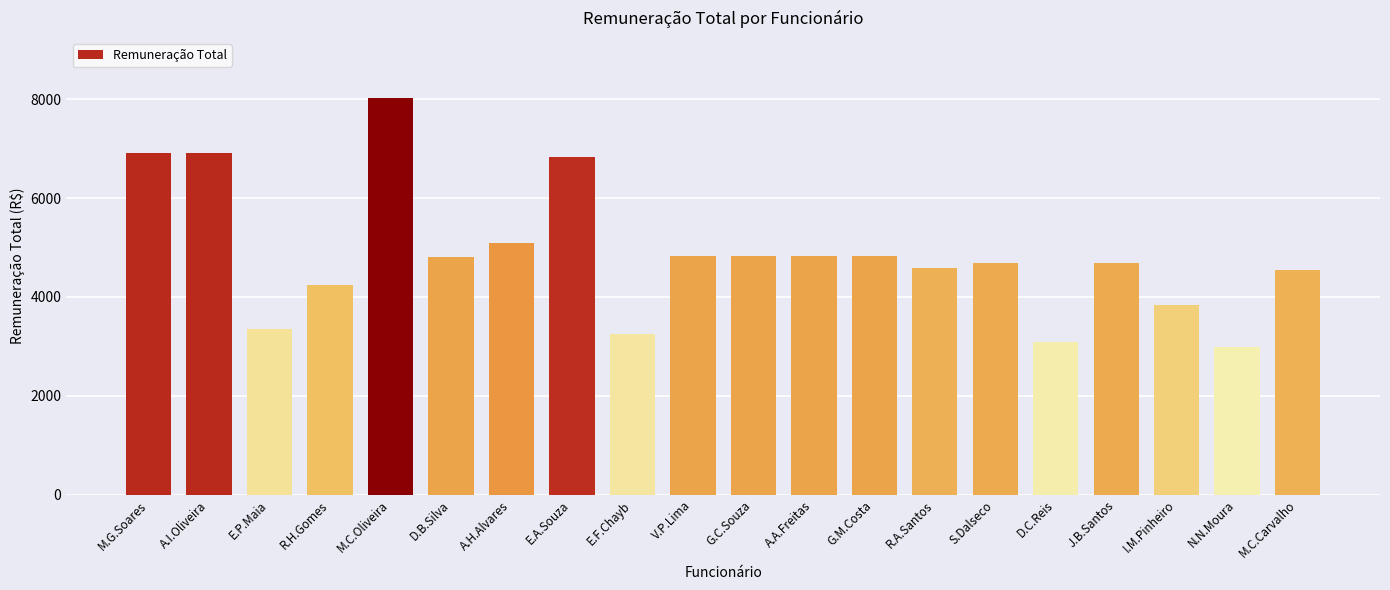

What is the value of the 5th bar from the left?

8036.1